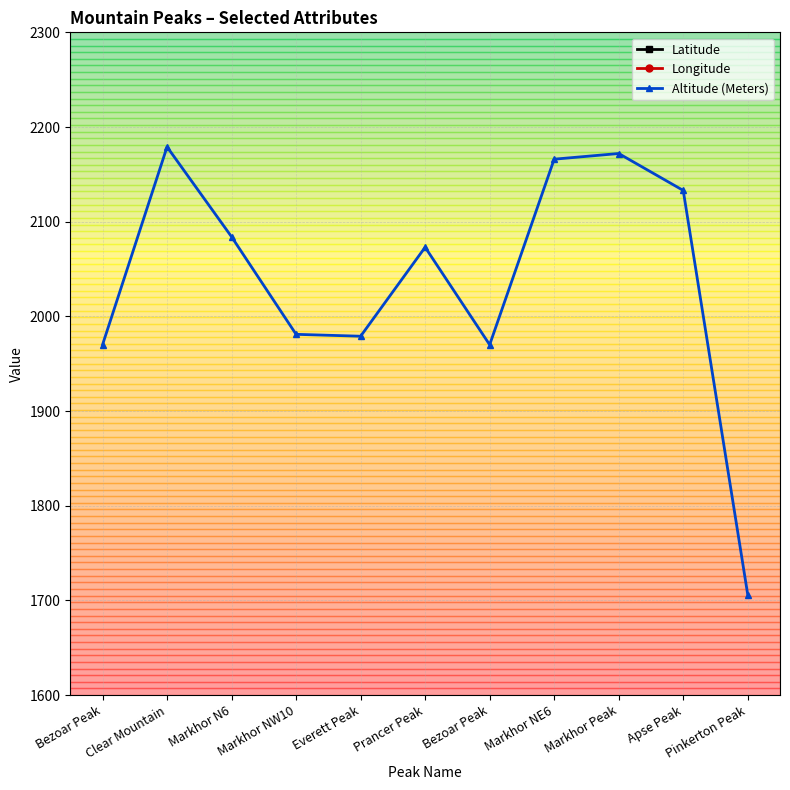

The Longitude series shows -37.8 at Markhor N6. True or false?

False